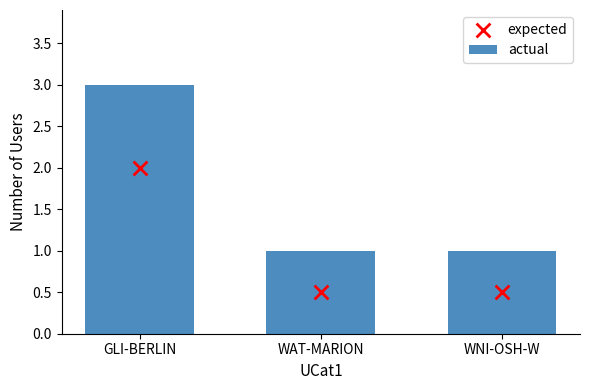

Is the value of expected at WAT-MARION greater than the value of actual at GLI-BERLIN?

No